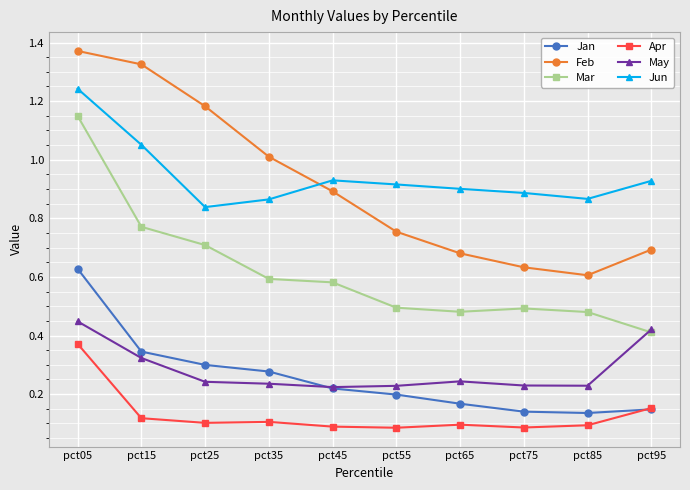

What are all the series names shown in the legend?

Jan, Feb, Mar, Apr, May, Jun